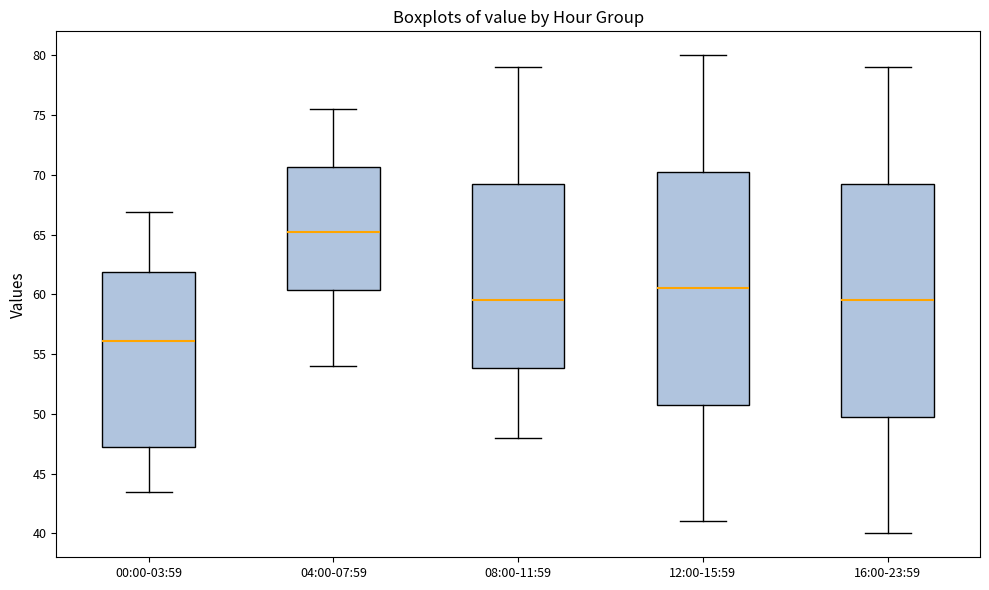

Where does the upper whisker of the box for 04:00-07:59 end on the y-axis? The values are not printed on the chart, so give them approximately, as read against the axis.

75.5